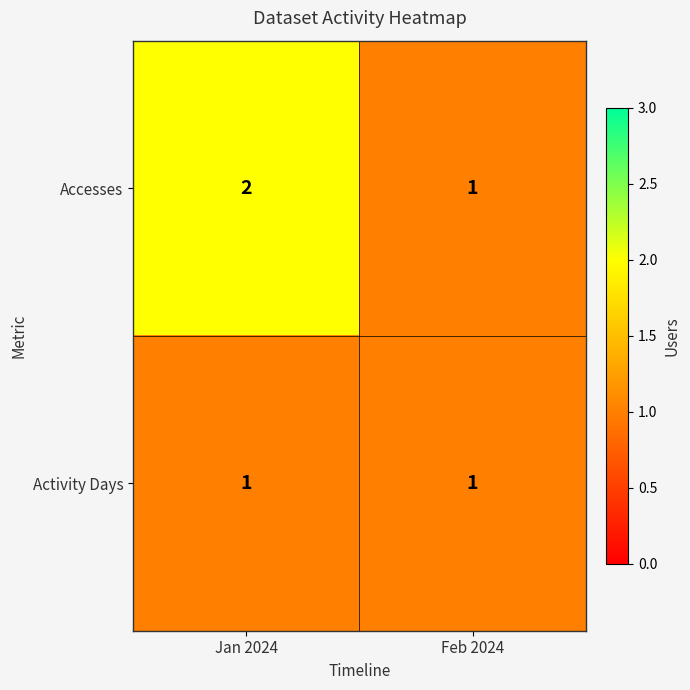

Rank the series by their maximum value, from highest to lowest.

Accesses, Activity Days